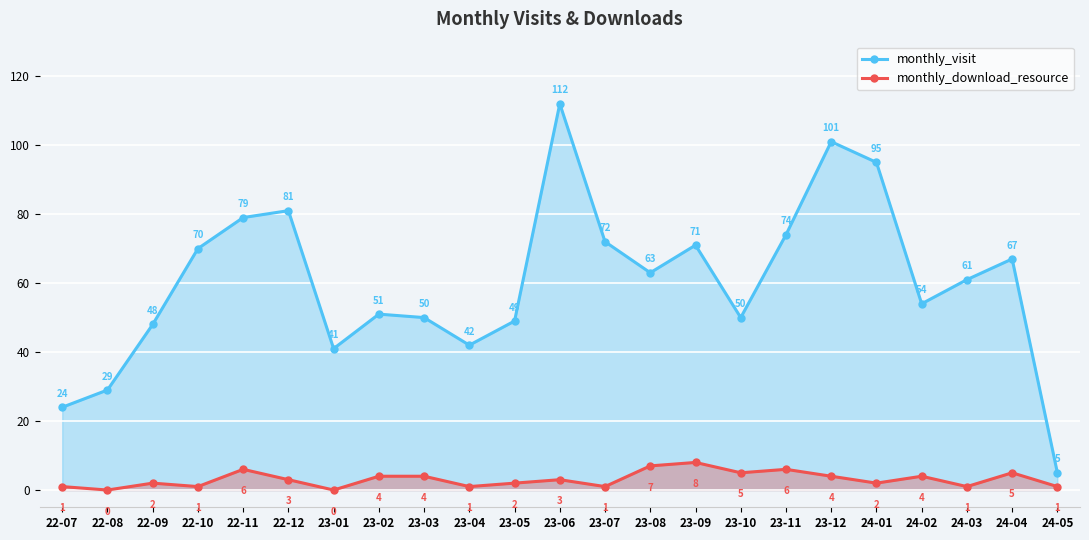

Rank the series by their maximum value, from highest to lowest.

monthly_visit, monthly_download_resource